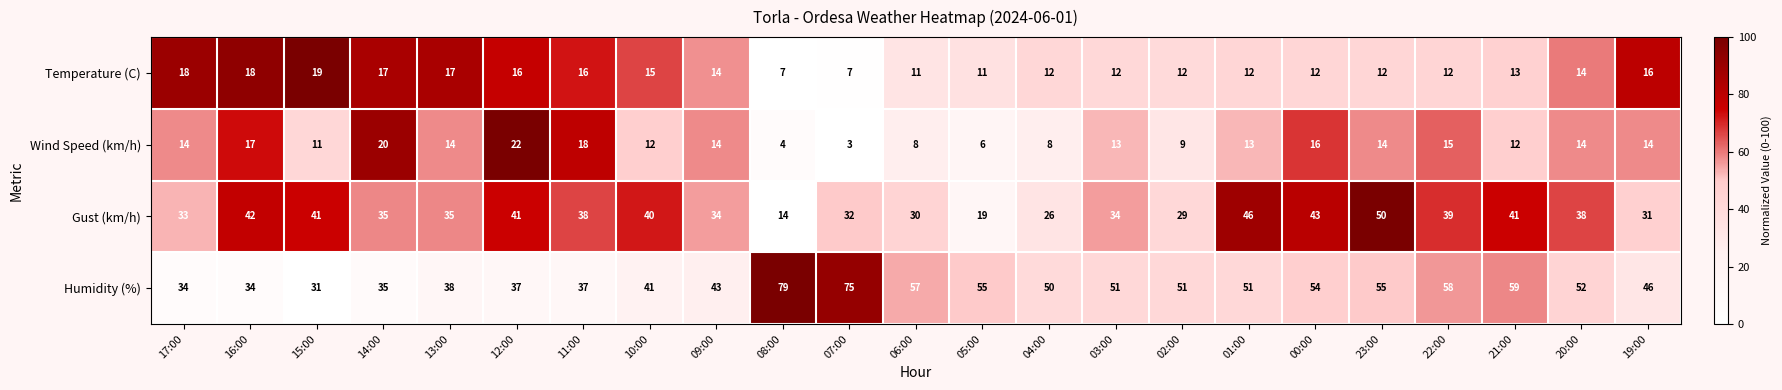

Which category has the lowest value across all series?

07:00